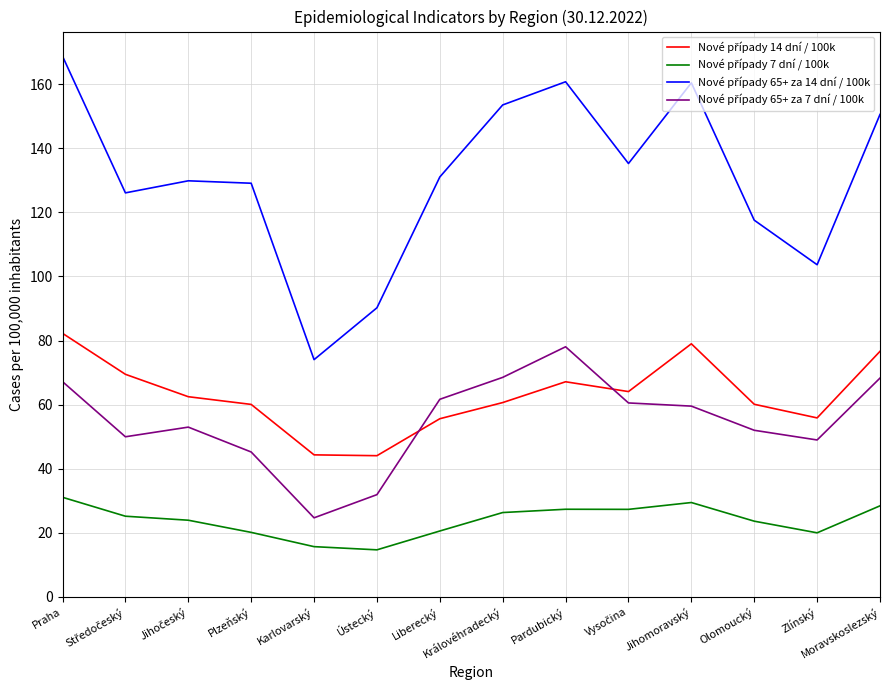

At which category is the sum across all series the highest?

Praha